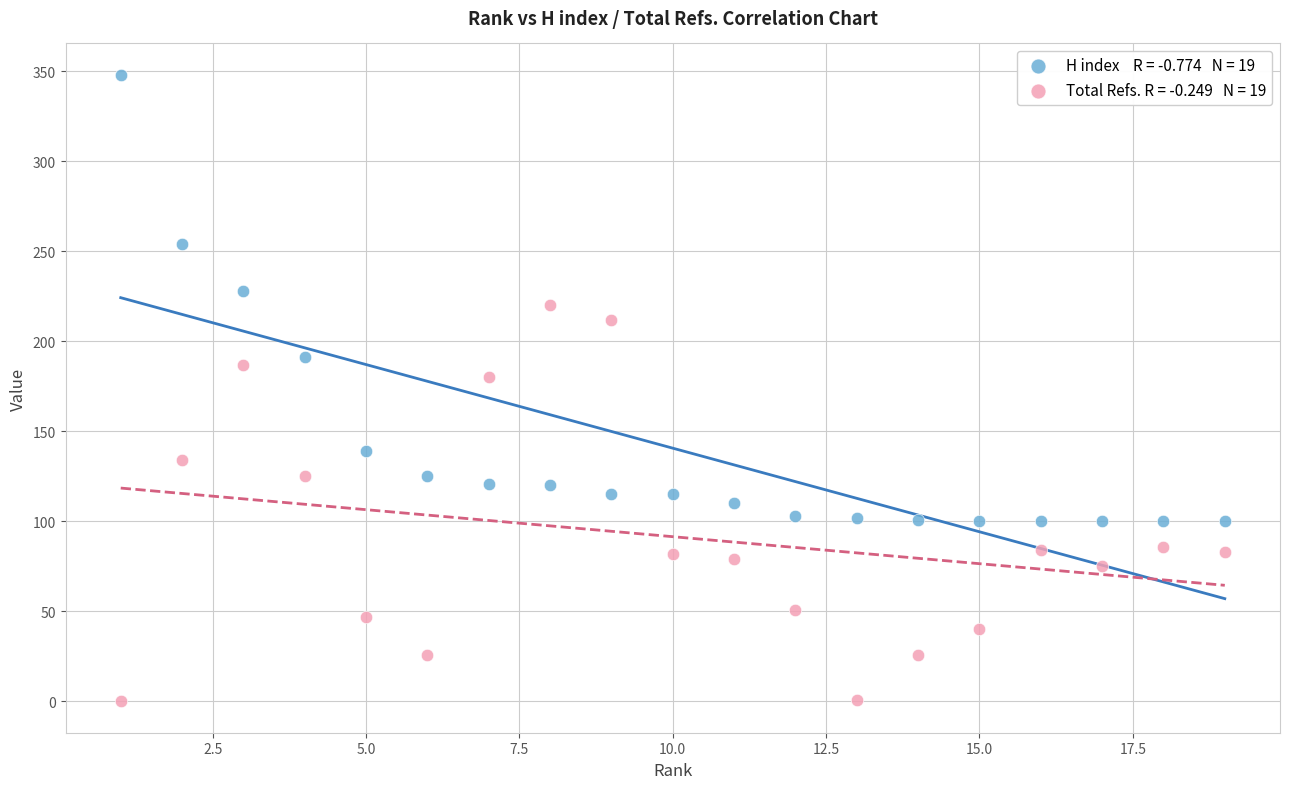

Across all data points, what is the range of X values (max minus min)?

18